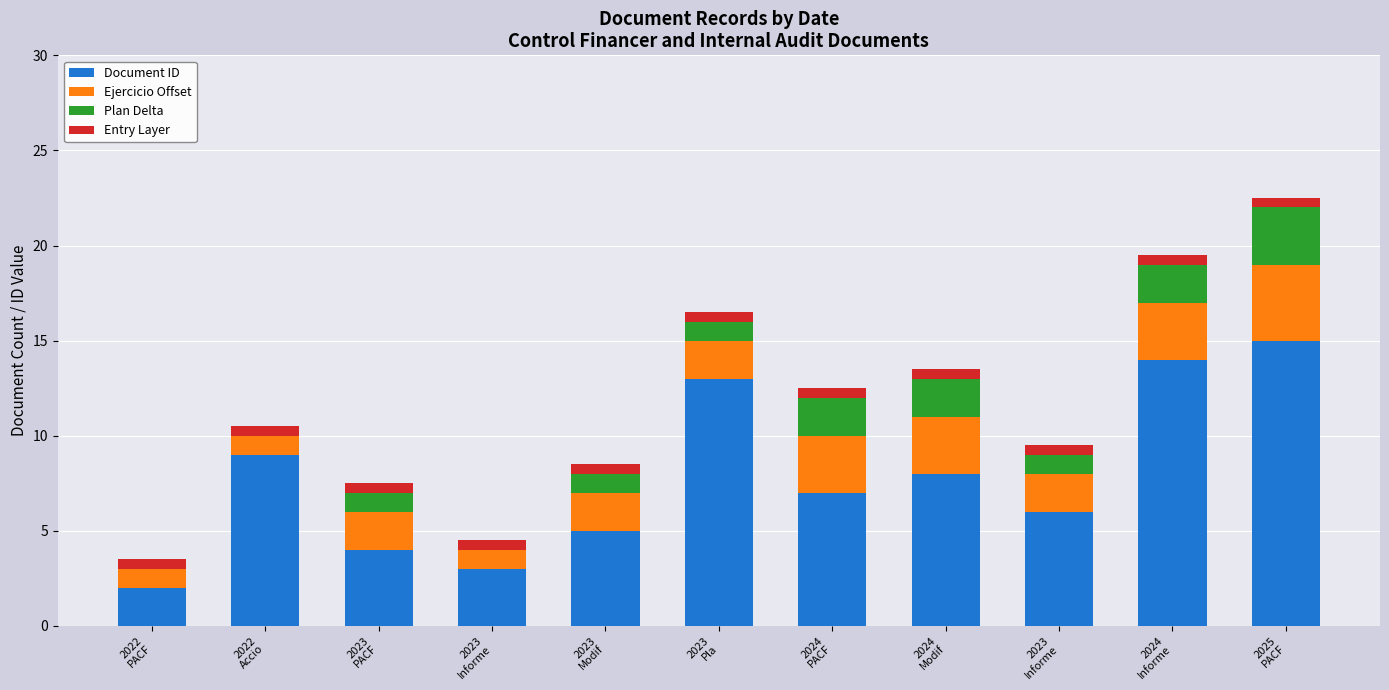

What is the difference between the maximum and minimum values in the Plan Delta series?

3.0